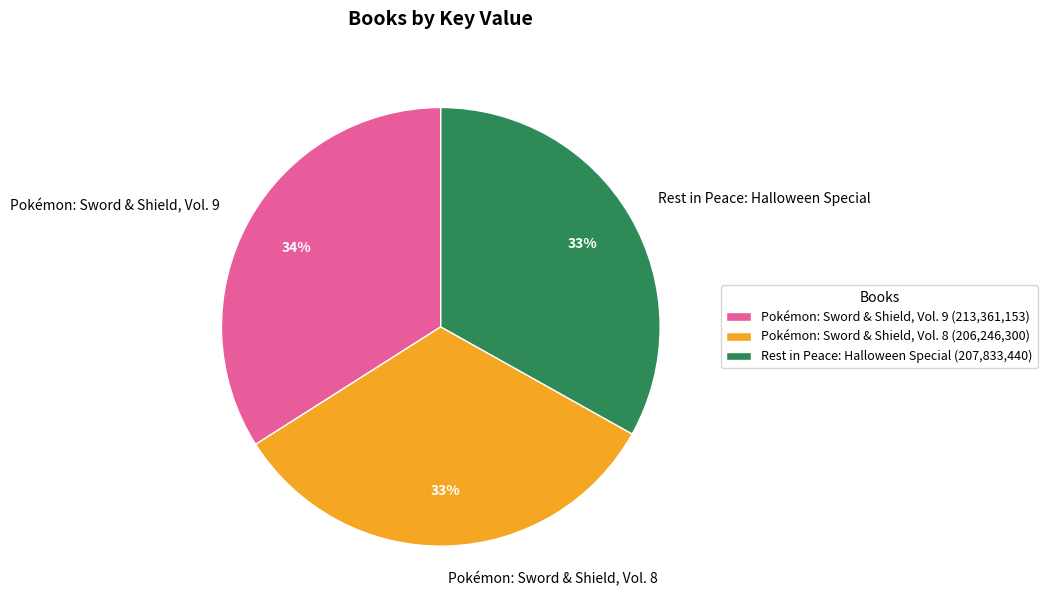

Does any single category account for the majority?

No